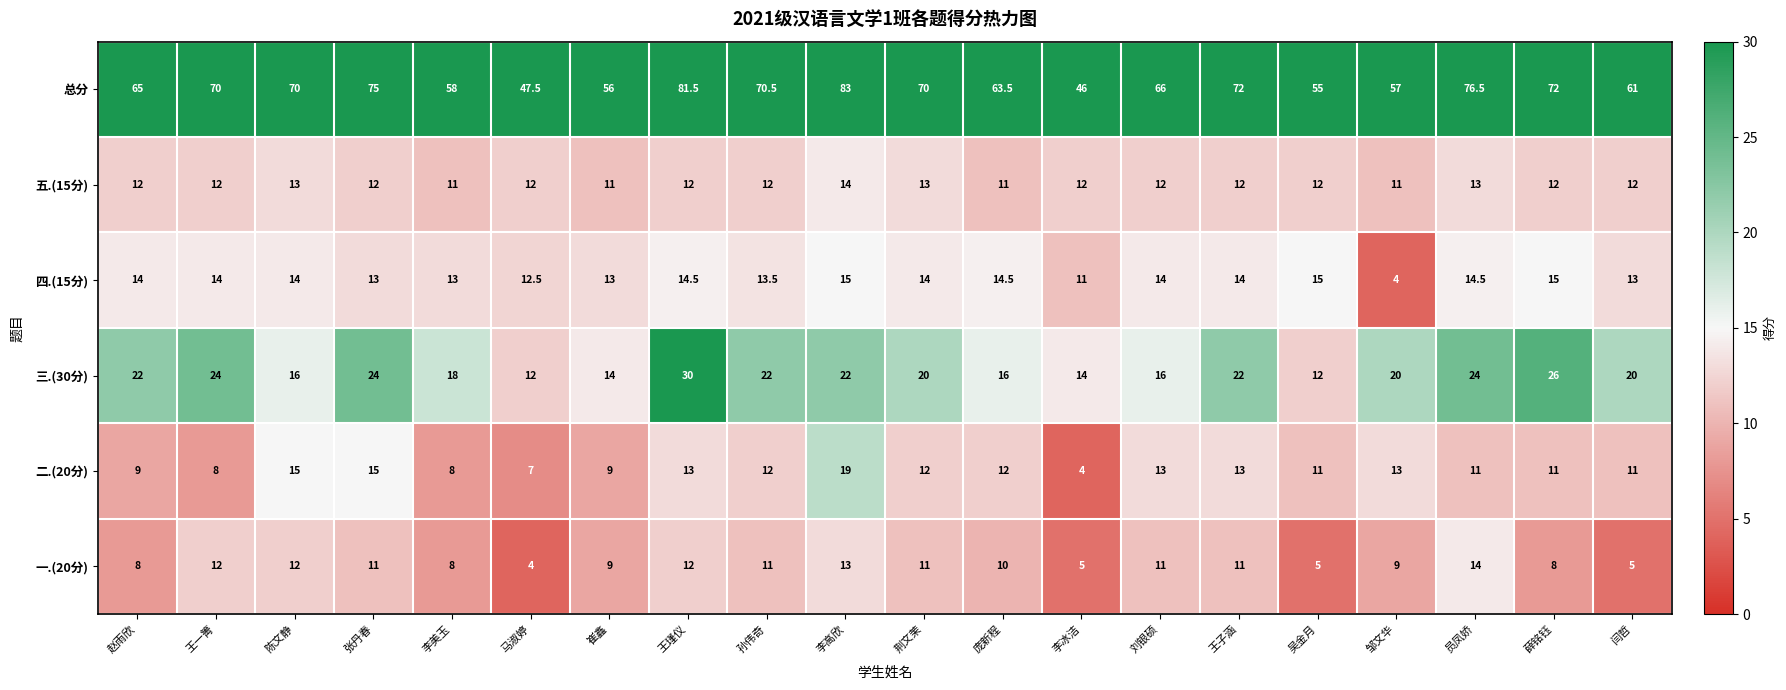

Read the 四.(15分) value at 刘银硕.

14.0